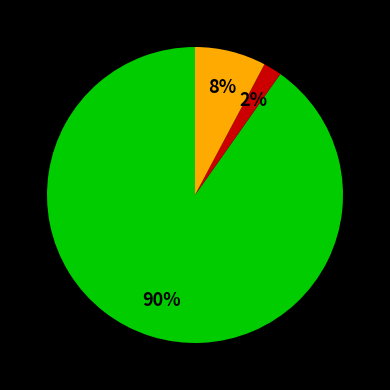

Does any single category account for the majority?

Yes